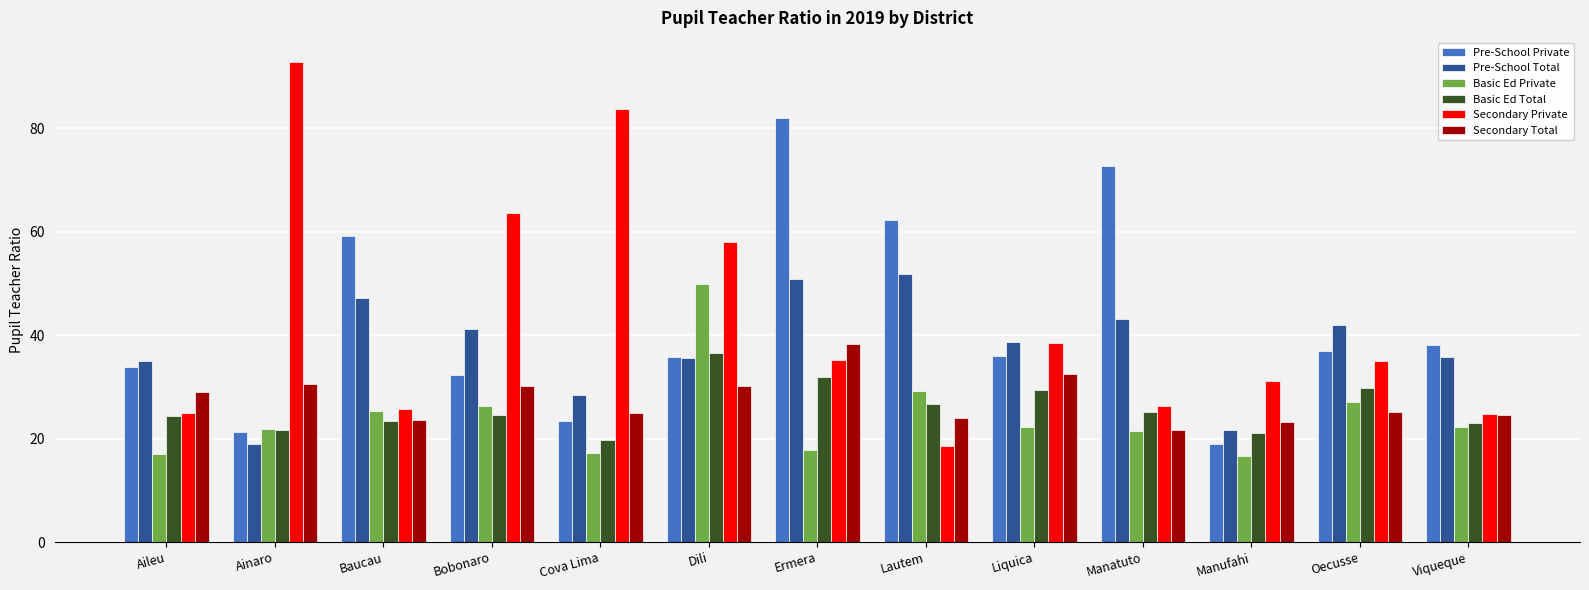

What is the total value across all series at Viqueque?

168.7